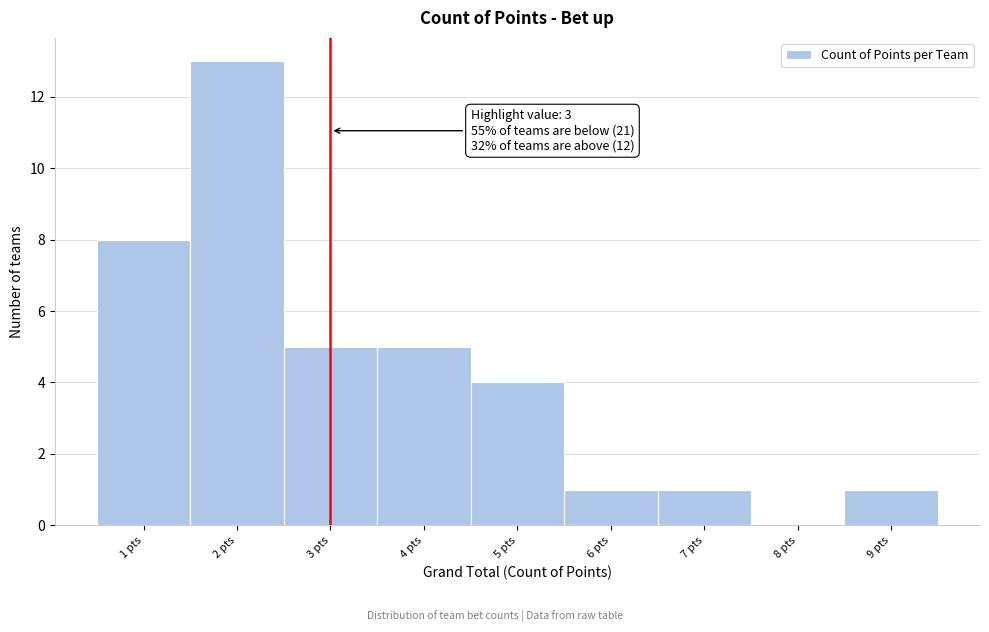

Which range on the x-axis has the tallest bar?

1.5 to 2.5